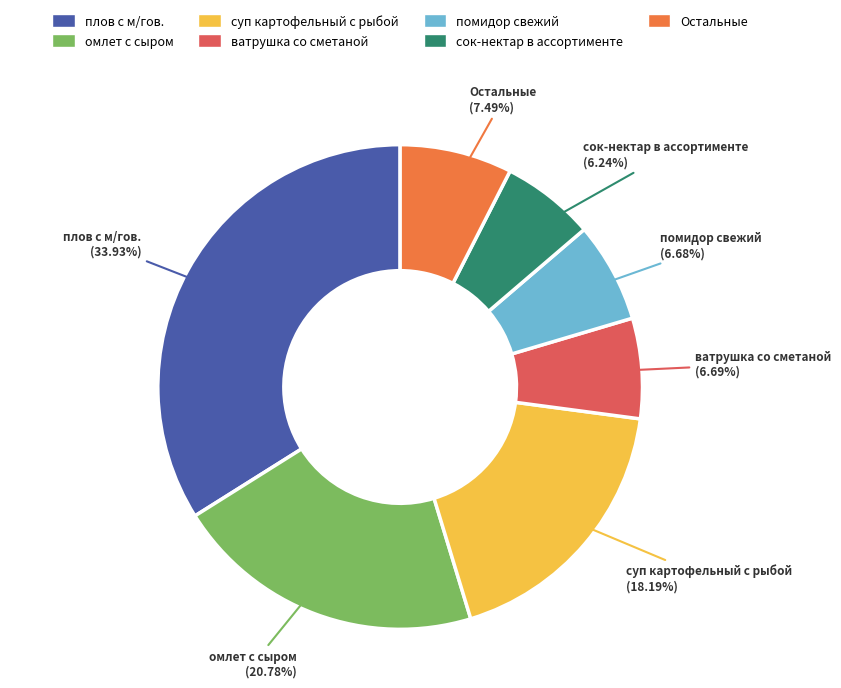

Approximately how many times larger is the value at плов с м/гов. compared to сок-нектар в ассортименте?

5.4